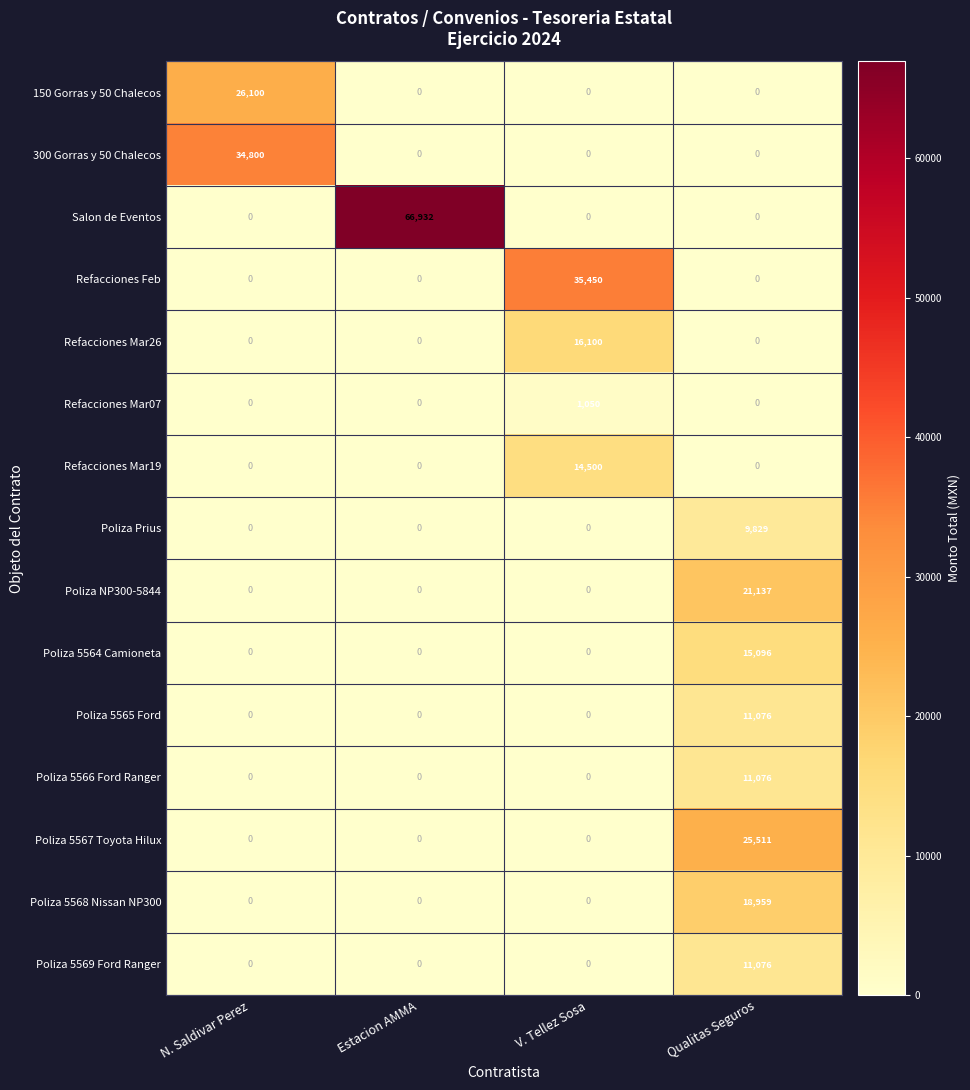

Which series has the largest range (max minus min)?

Salon de Eventos